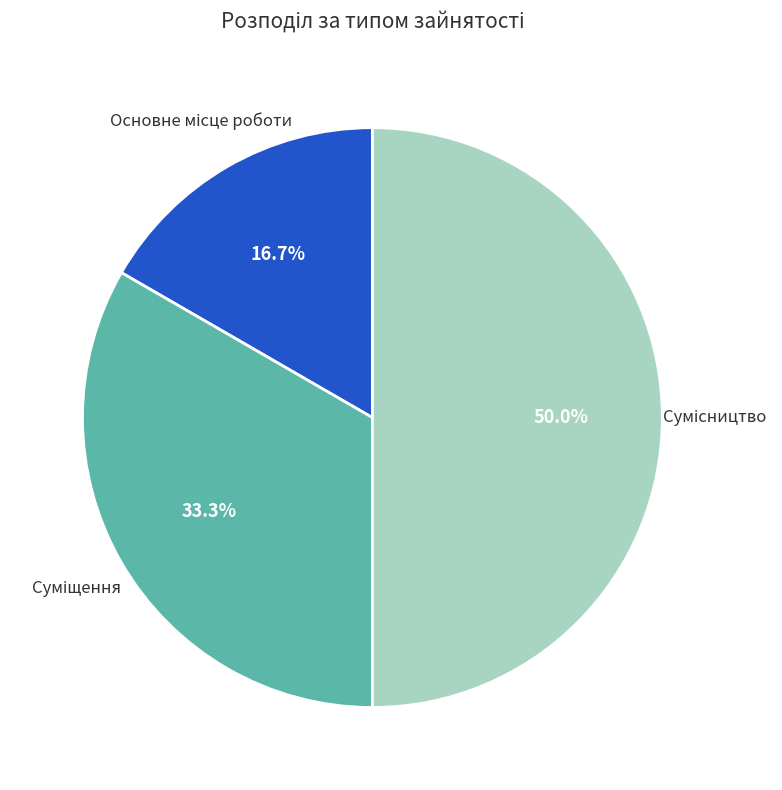

How many slices are in this pie chart?

3